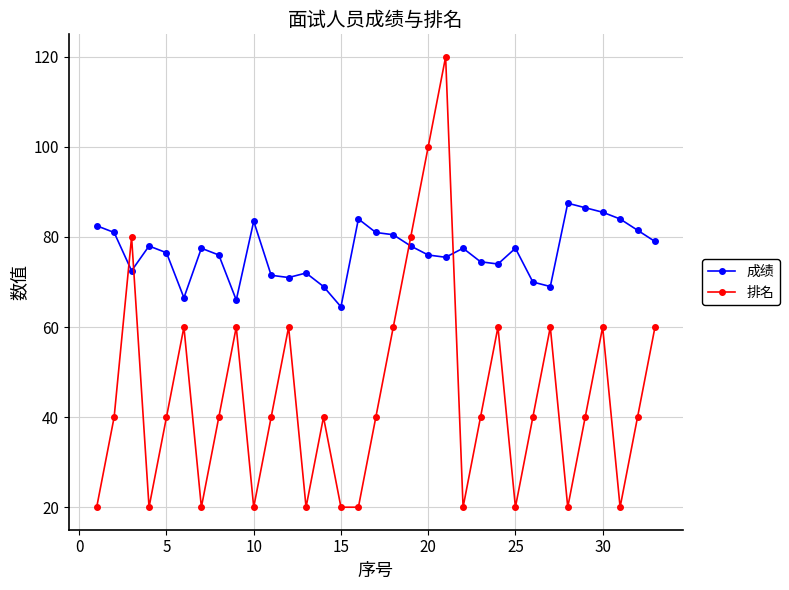

How many 排名 values are between 20 and 60?

29